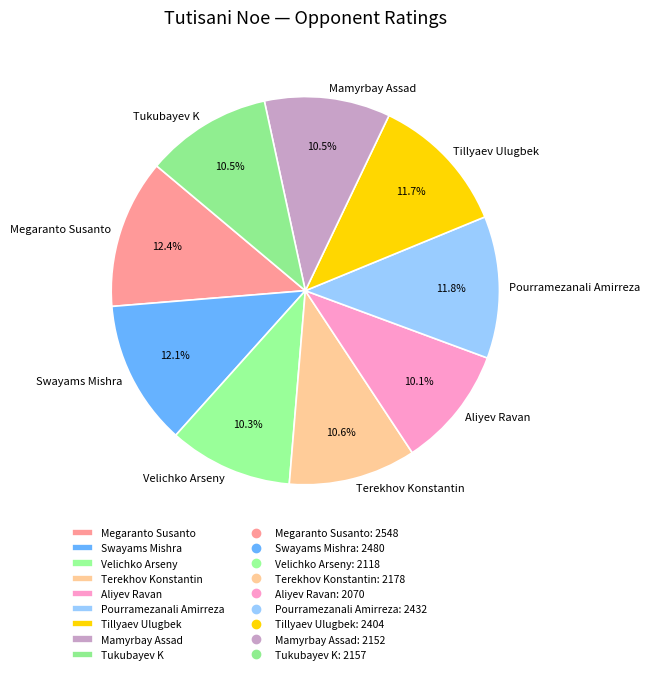

How many slices are in this pie chart?

9